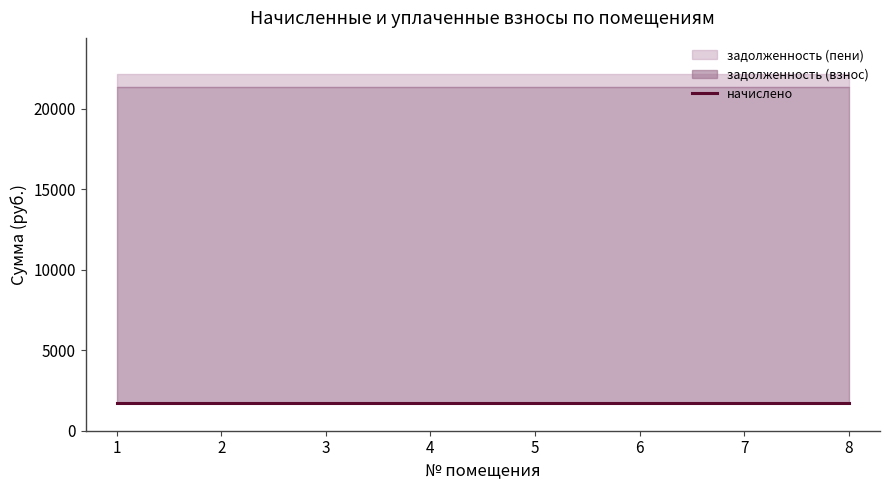

What is the maximum value shown in the chart?

22179.9